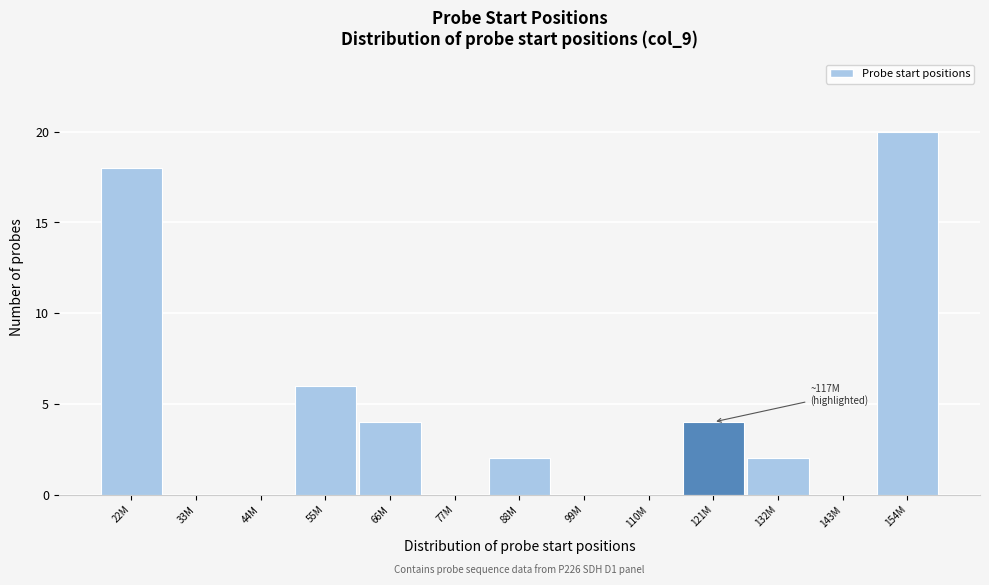

Reading right to left, extract all data points from this chart.

154M=20	143M=0	132M=2	121M=4	110M=0	99M=0	88M=2	77M=0	66M=4	55M=6	44M=0	33M=0	22M=18